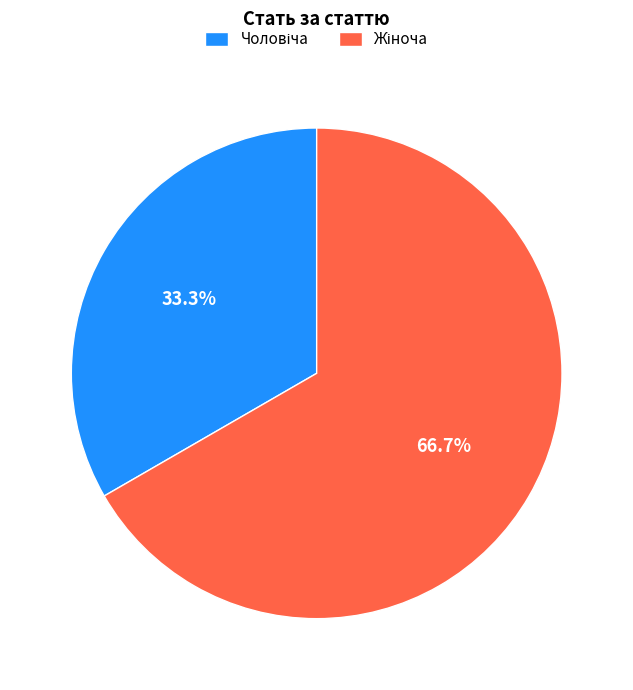

Does any single category account for the majority?

Yes